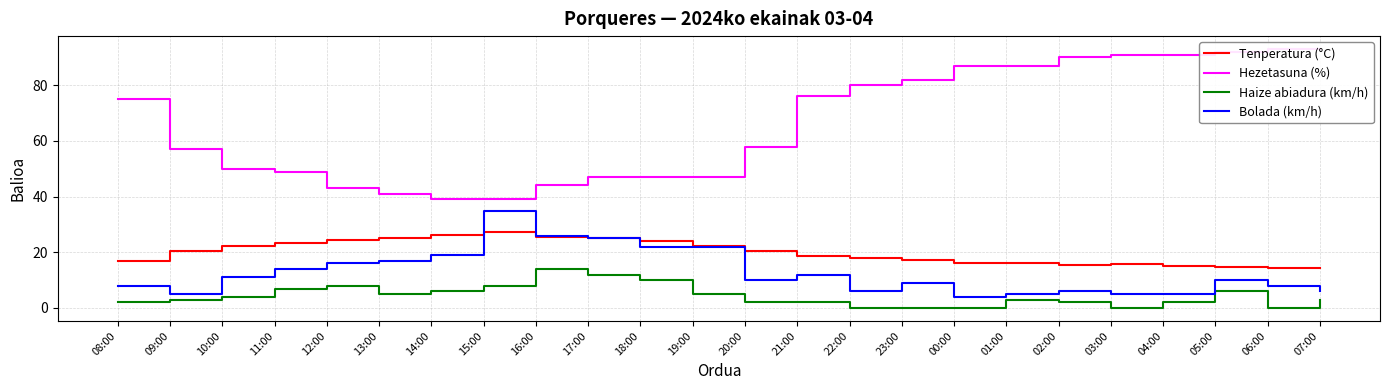

The value of Hezetasuna (%) at 14:00 is 39.0. True or false?

True